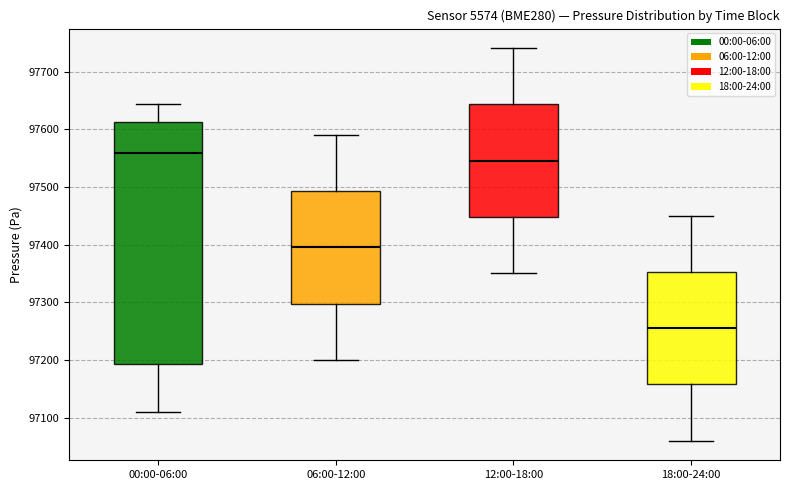

Where is the lower edge of the box for 18:00-24:00 on the y-axis? The values are not printed on the chart, so give them approximately, as read against the axis.

97160